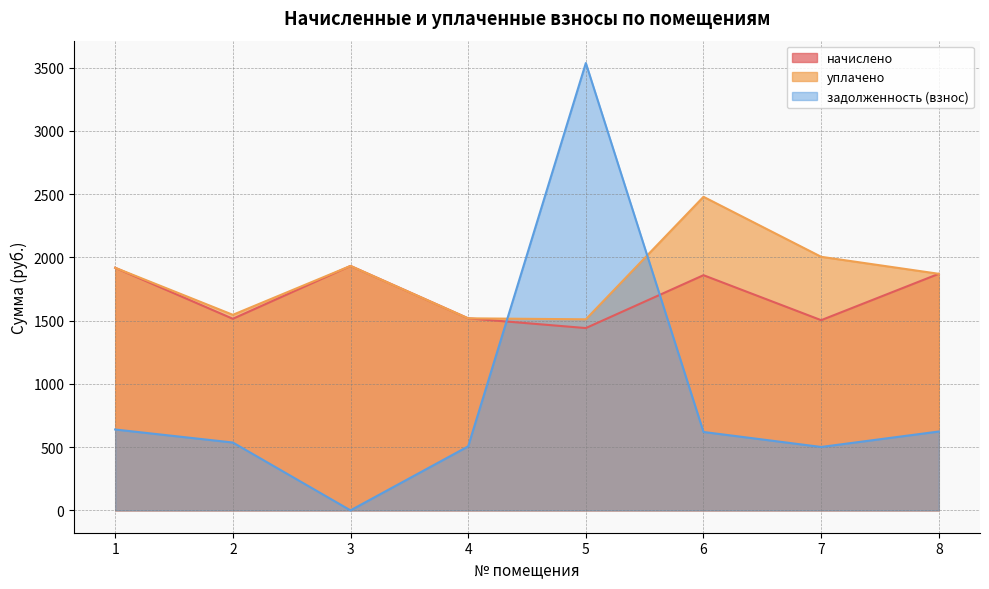

After their last crossing, which series has the higher values: задолженность (взнос) or начислено?

начислено